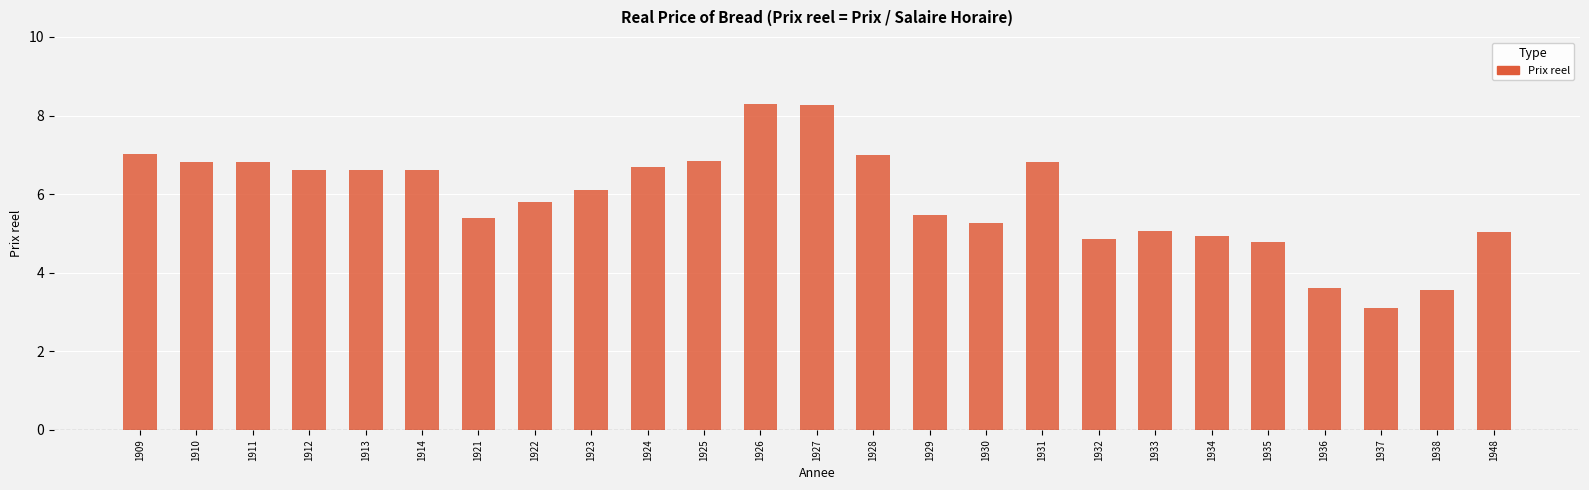

At which label does the data first exceed 6?

1909